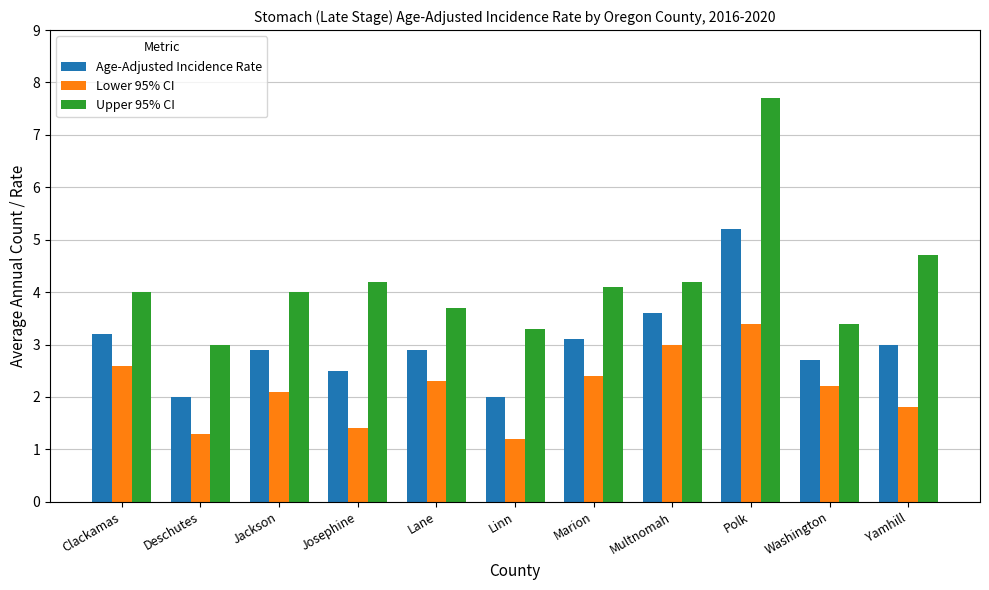

How many groups of bars are there?

11